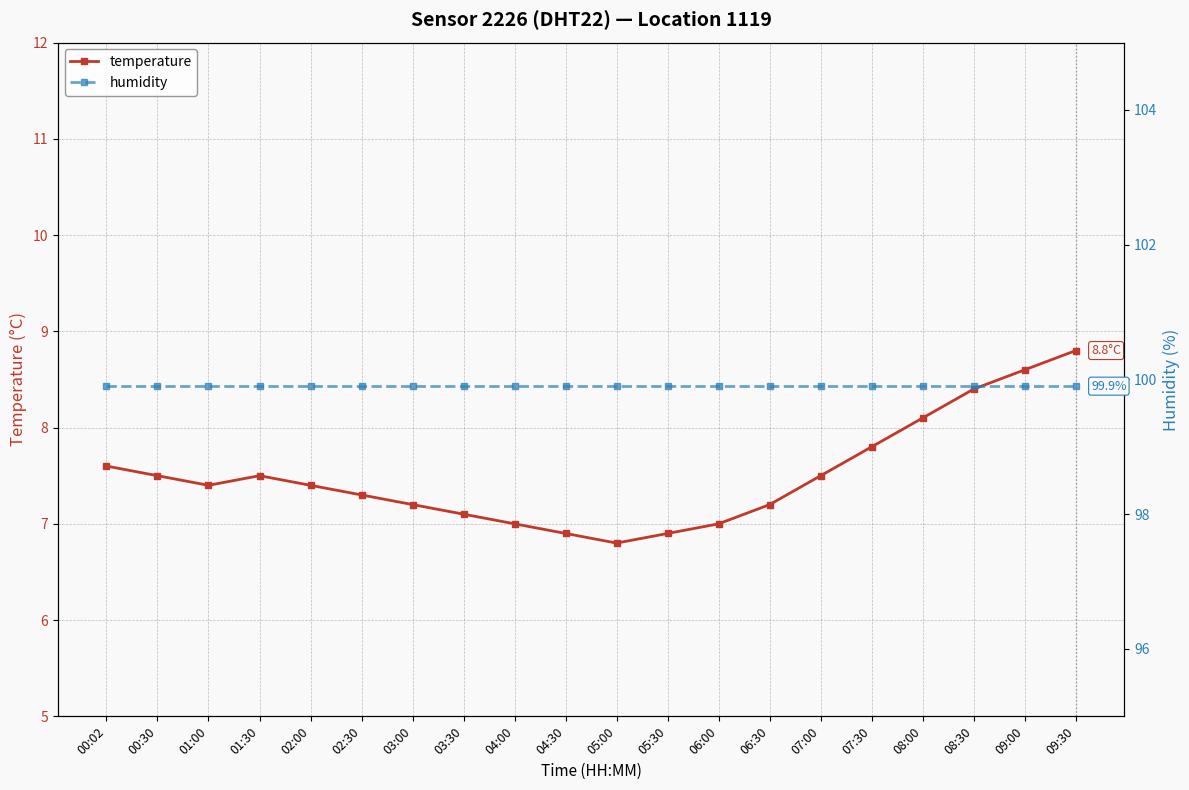

True or false: humidity and temperature intersect in this chart.

False